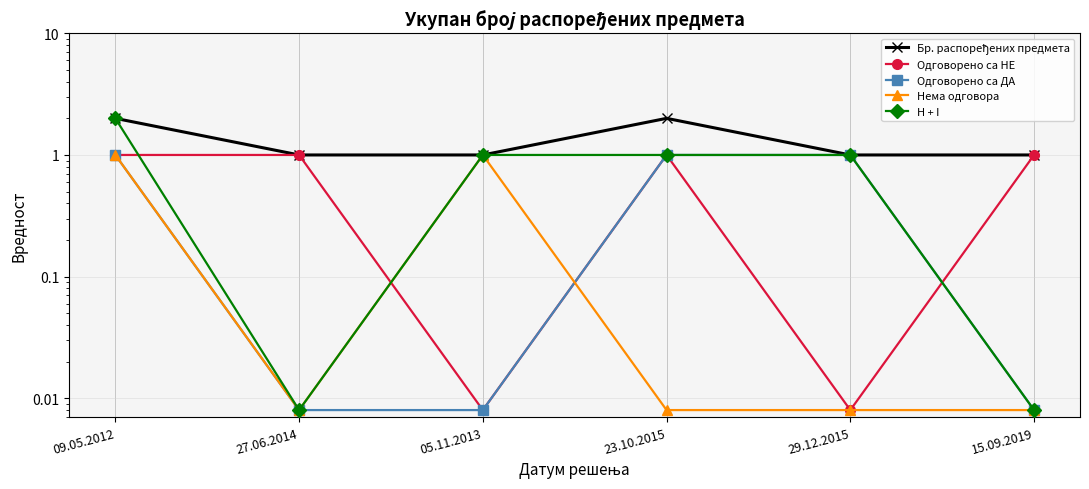

What is the difference between the Бр. распоређених предмета values at 27.06.2014 and 23.10.2015?

1.0